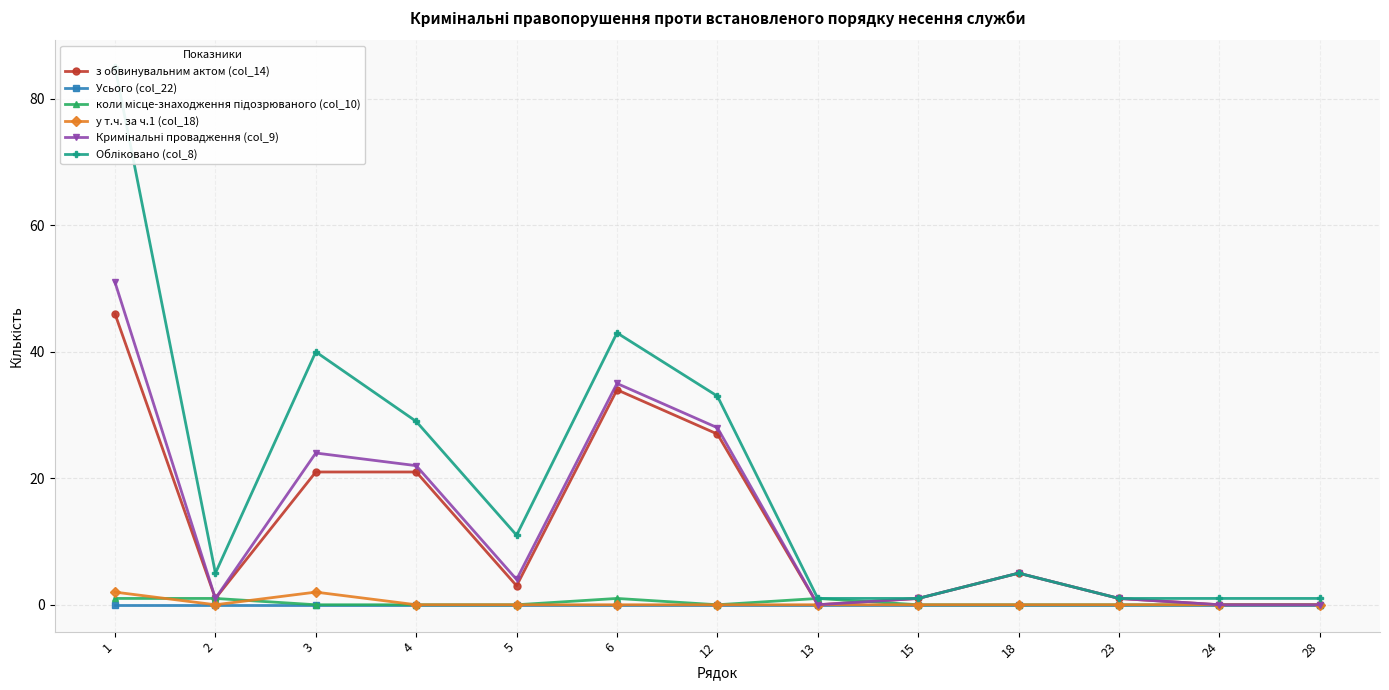

Which series has the widest spread of values?

Обліковано (col_8)